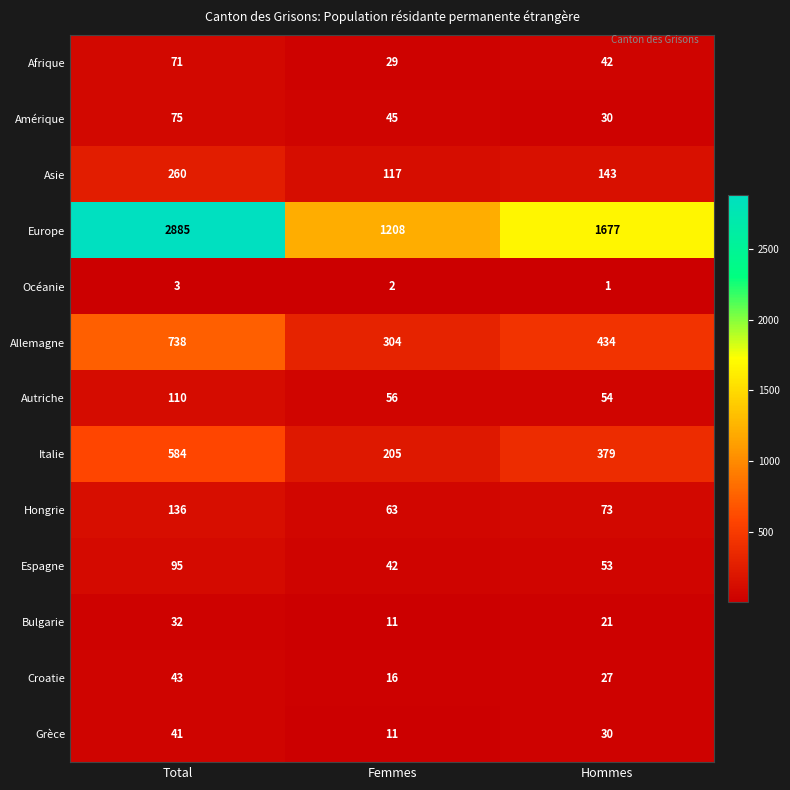

What is the greatest value displayed?

2885